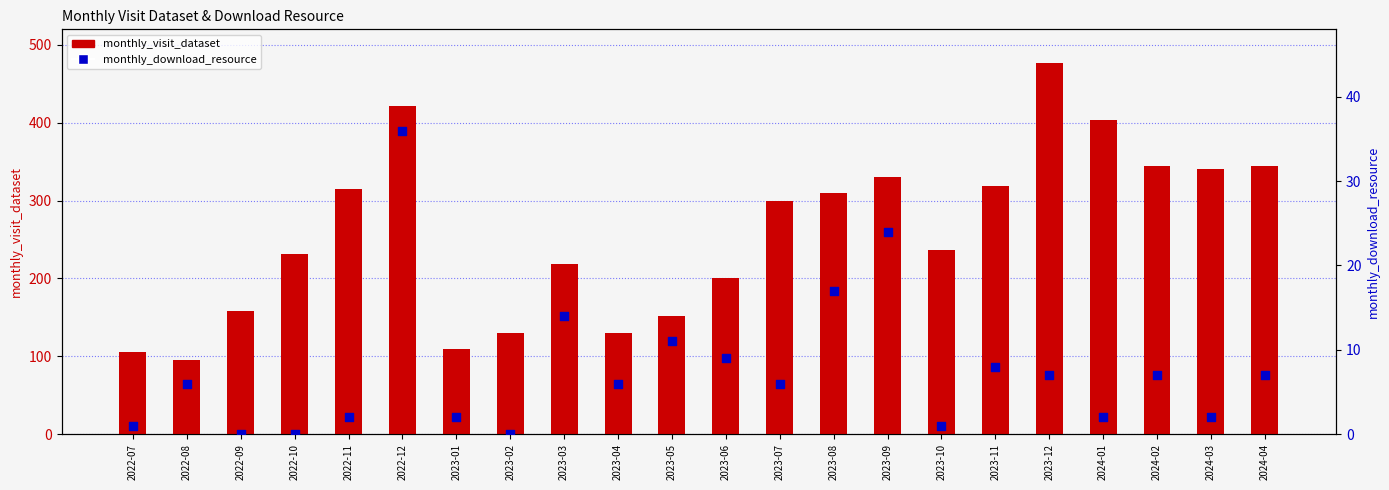

Which series reaches the maximum Y coordinate?

monthly_visit_dataset